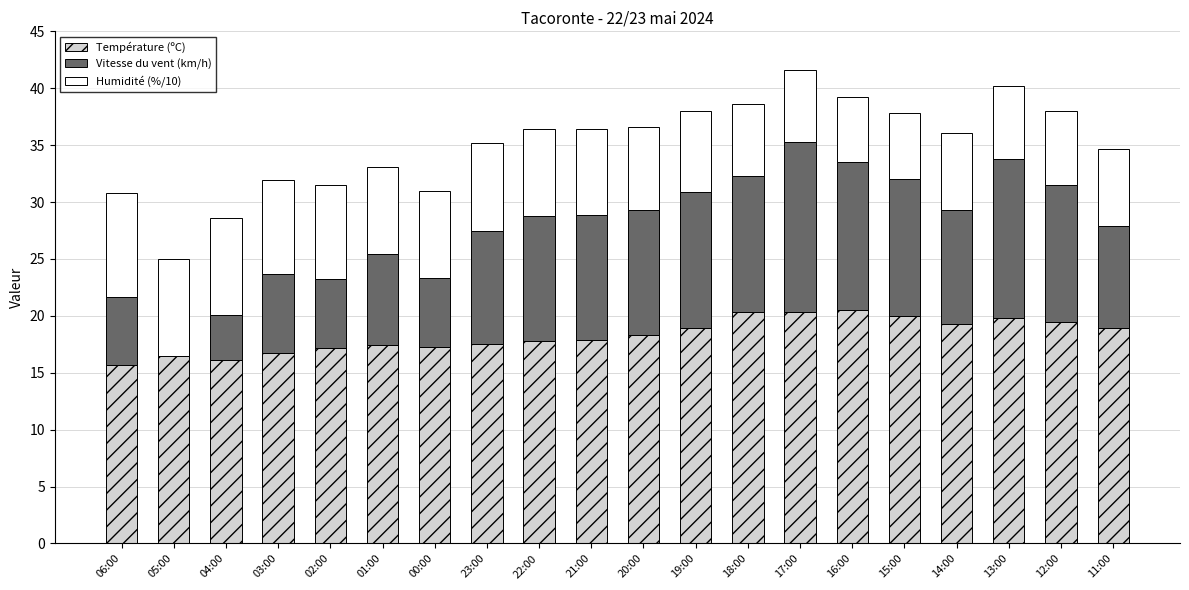

The value of Température (ºC) at 17:00 is 20.3. True or false?

True